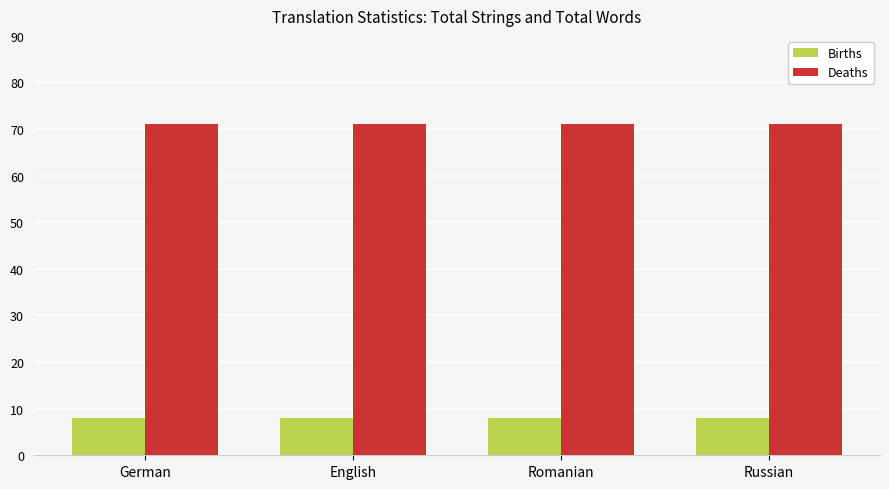

What is the label of the 4th bar from the left?

Russian